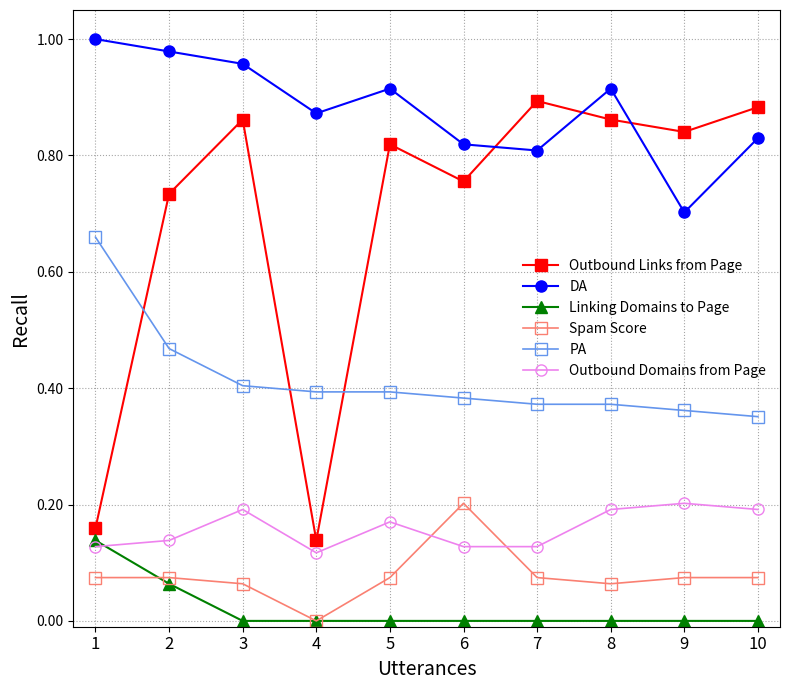

The value of PA at 6 is 0.6. True or false?

False